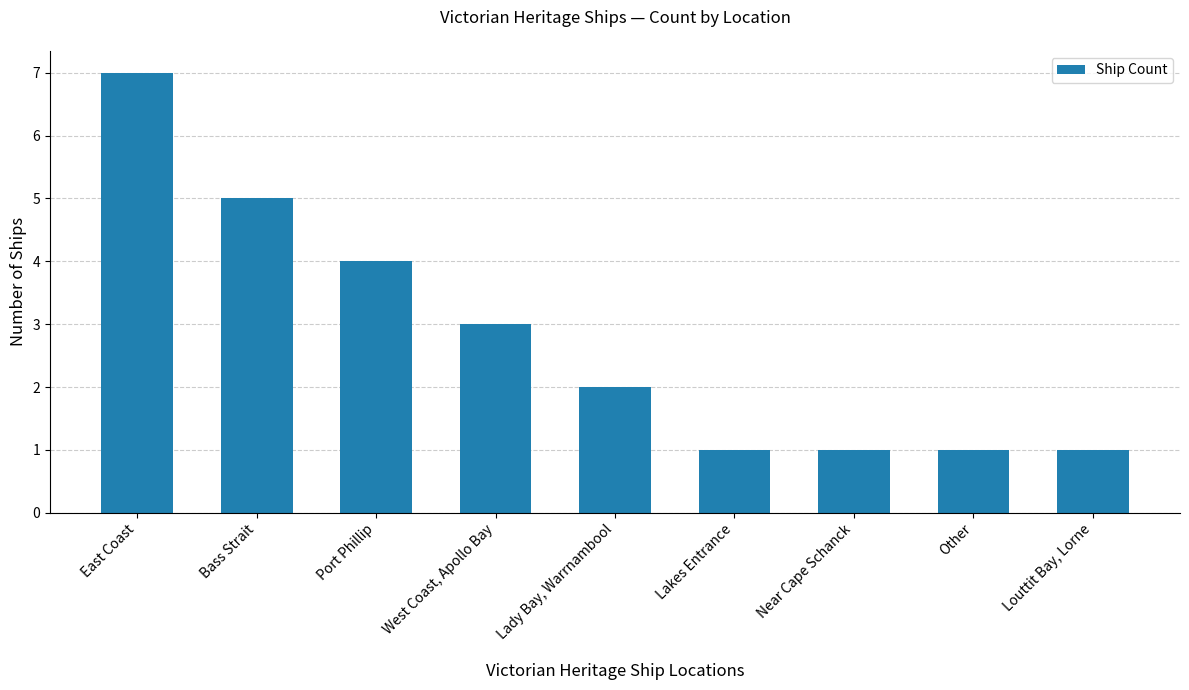

How many series are shown in this chart?

1